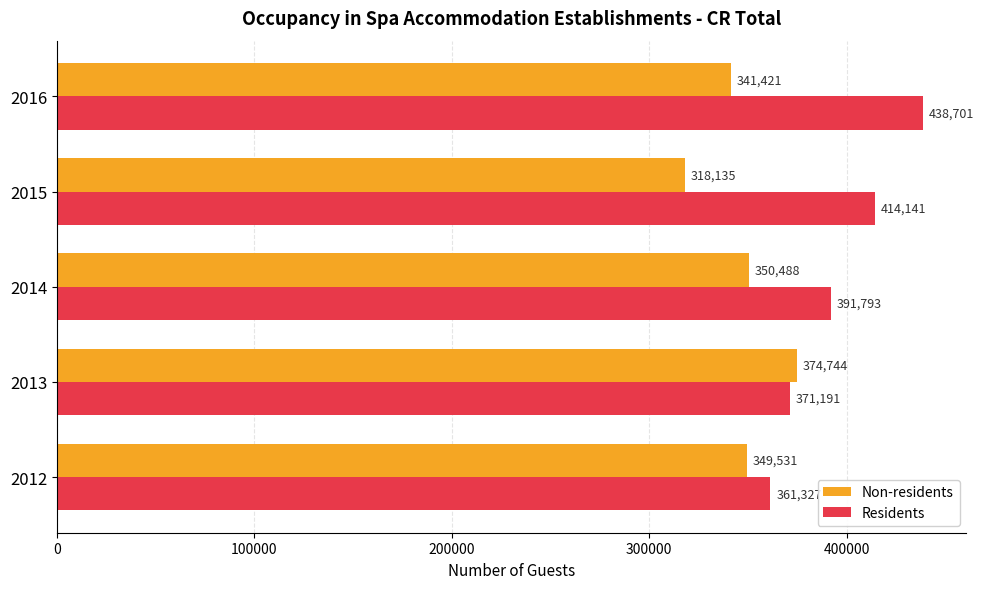

Rank the series by their maximum value, from lowest to highest.

Non-residents, Residents